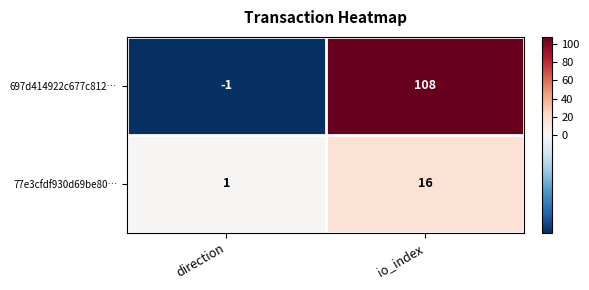

Count the number of categories in the chart.

2